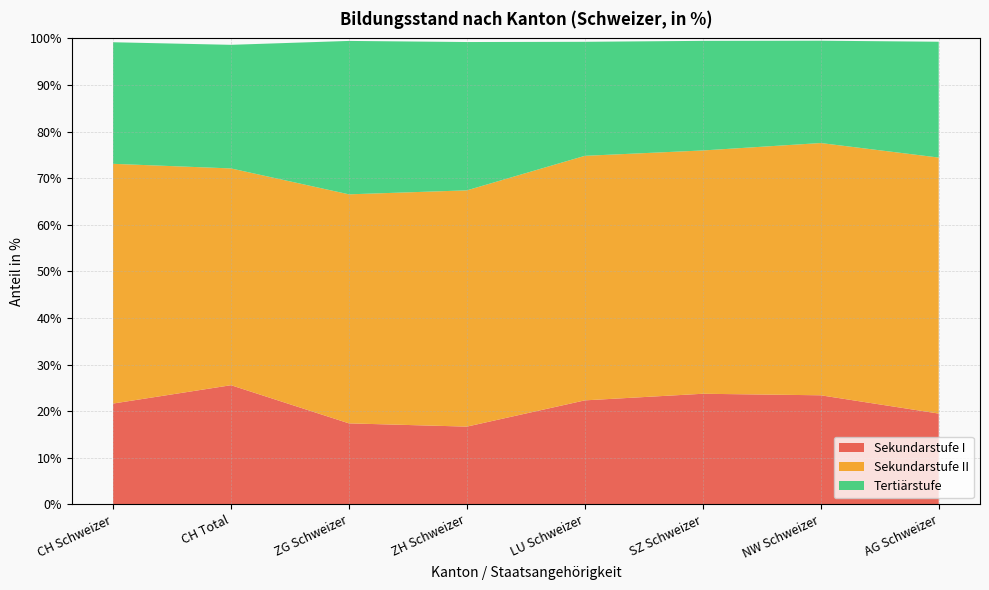

Reading right to left, transcribe all the data shown in this chart.

Sekundarstufe I: AG Schweizer=0.2	NW Schweizer=0.2	SZ Schweizer=0.2	LU Schweizer=0.2	ZH Schweizer=0.2	ZG Schweizer=0.2	CH Total=0.3	CH Schweizer=0.2
Sekundarstufe II: AG Schweizer=0.5	NW Schweizer=0.5	SZ Schweizer=0.5	LU Schweizer=0.5	ZH Schweizer=0.5	ZG Schweizer=0.5	CH Total=0.5	CH Schweizer=0.5
Tertiärstufe: AG Schweizer=0.2	NW Schweizer=0.2	SZ Schweizer=0.2	LU Schweizer=0.2	ZH Schweizer=0.3	ZG Schweizer=0.3	CH Total=0.3	CH Schweizer=0.3